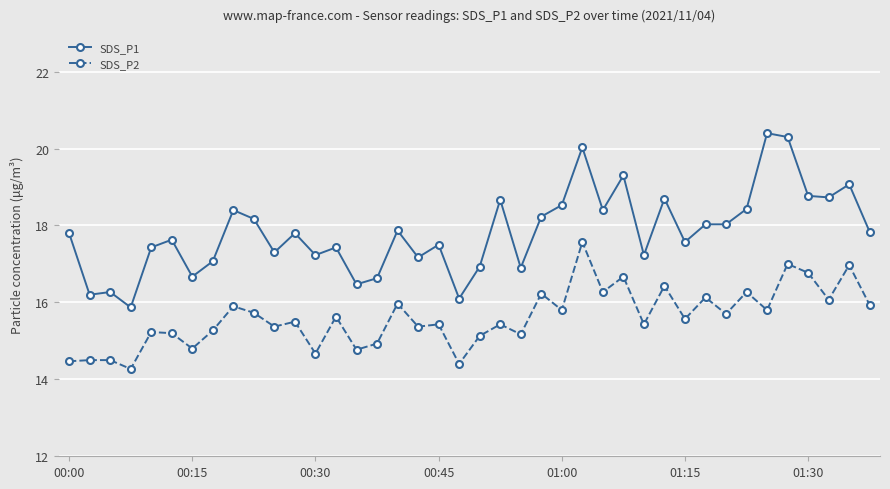

True or false: SDS_P2 and SDS_P1 intersect in this chart.

False